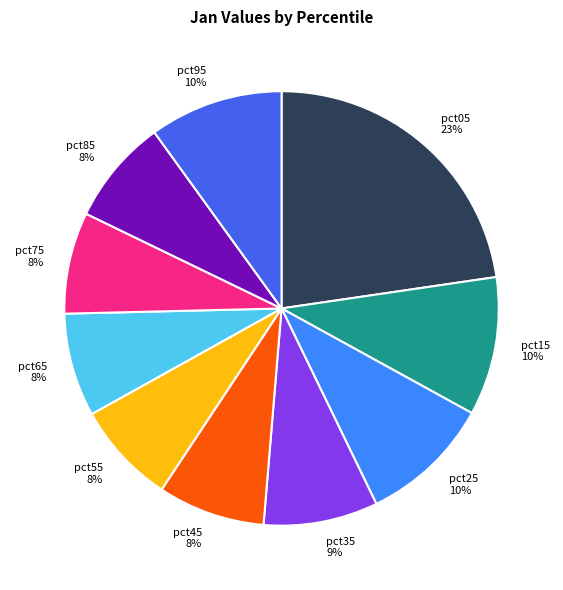

Combined, do pct75 and pct85 account for over 50%?

No